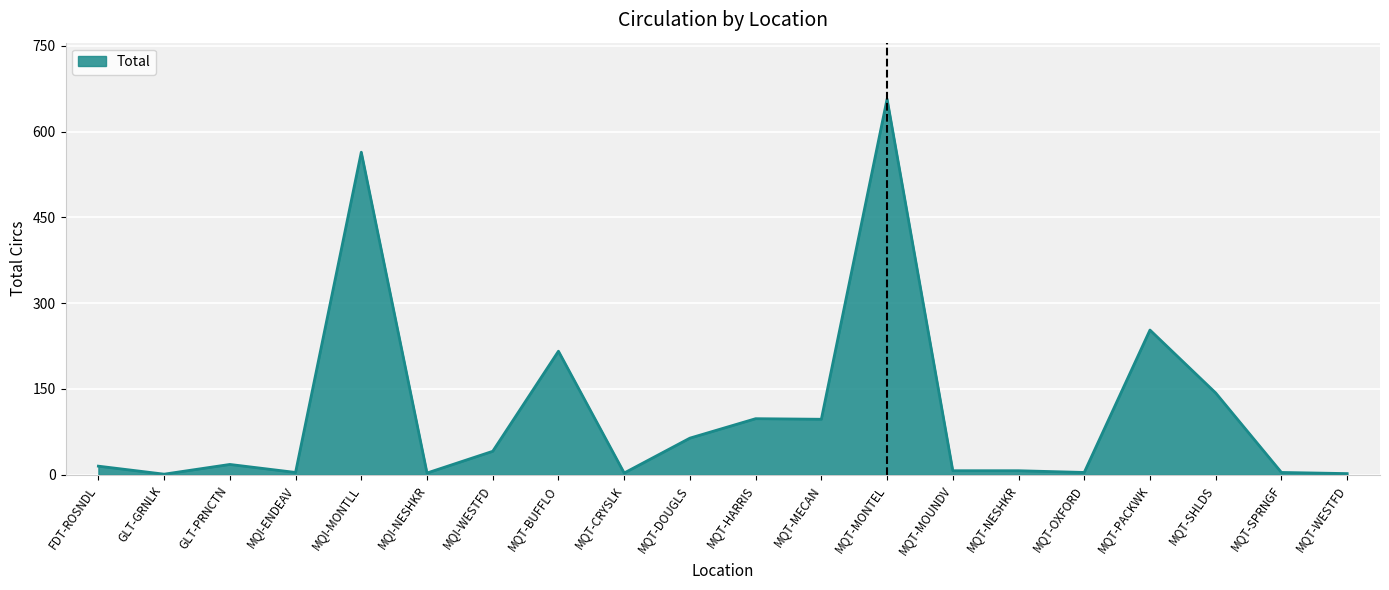

What value does the data have at MQT-BUFFLO?

216